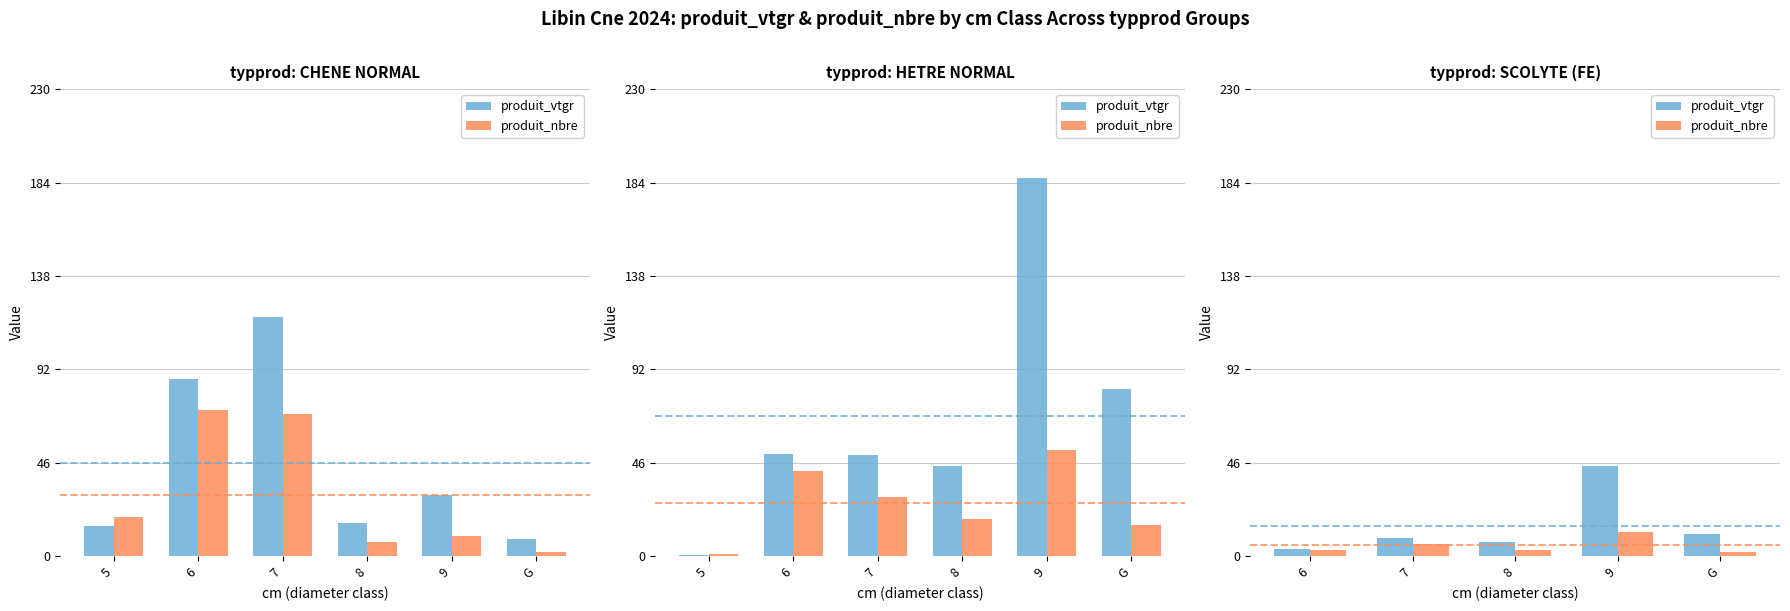

What is the minimum value shown in the chart?

2.0